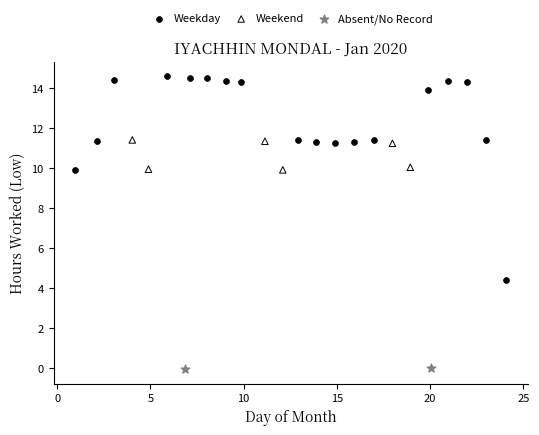

What are all the series names shown in the legend?

Weekday, Weekend, Absent/No Record